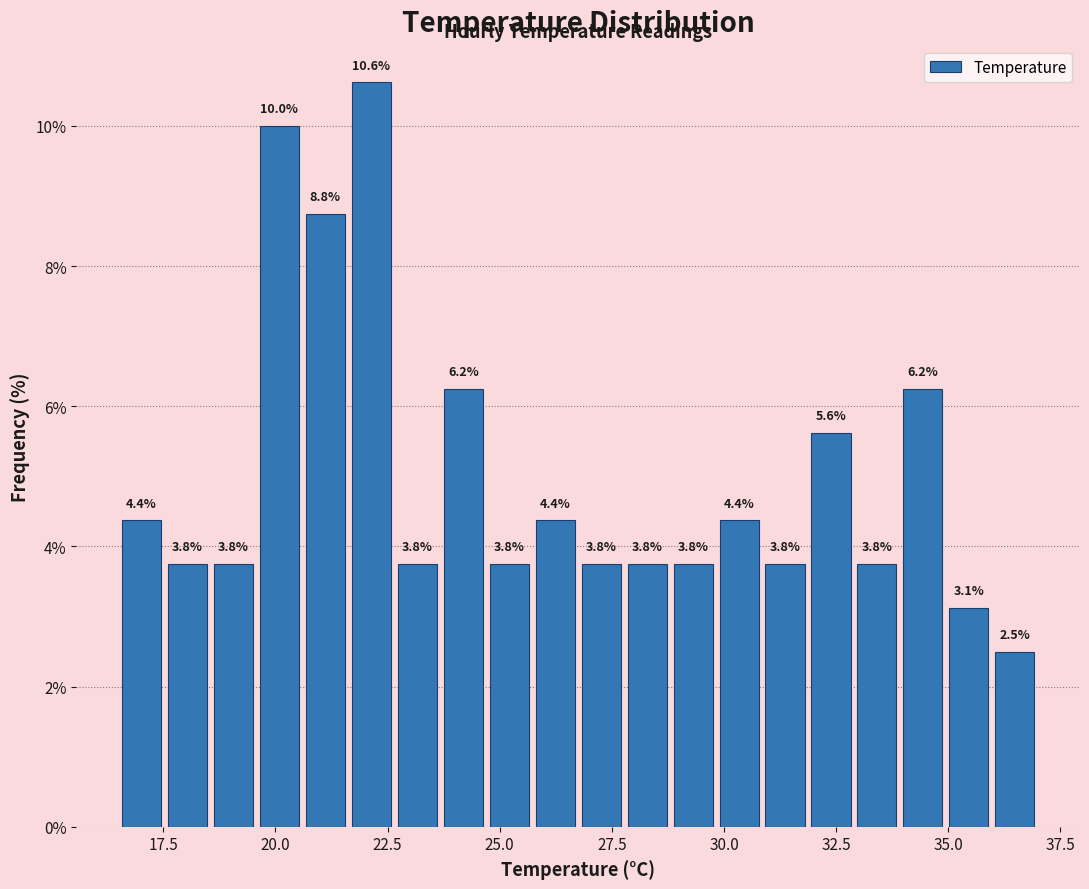

Read against the x-axis, roughly where is the centre of the tallest bar?

22.0